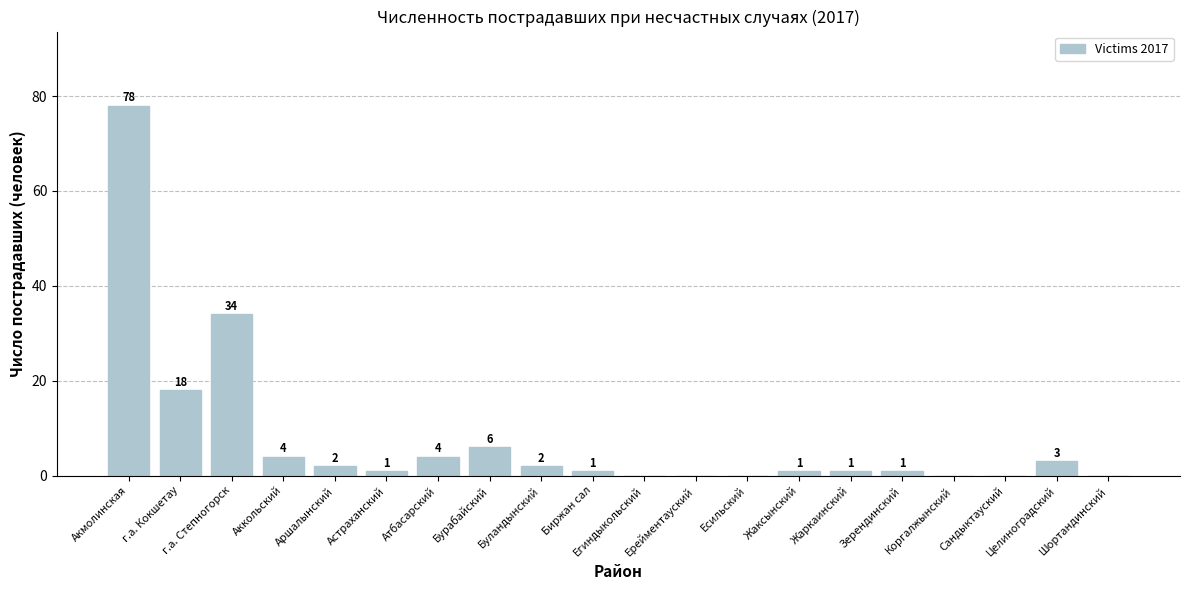

At which label is the value closest to 39?

г.а. Степногорск